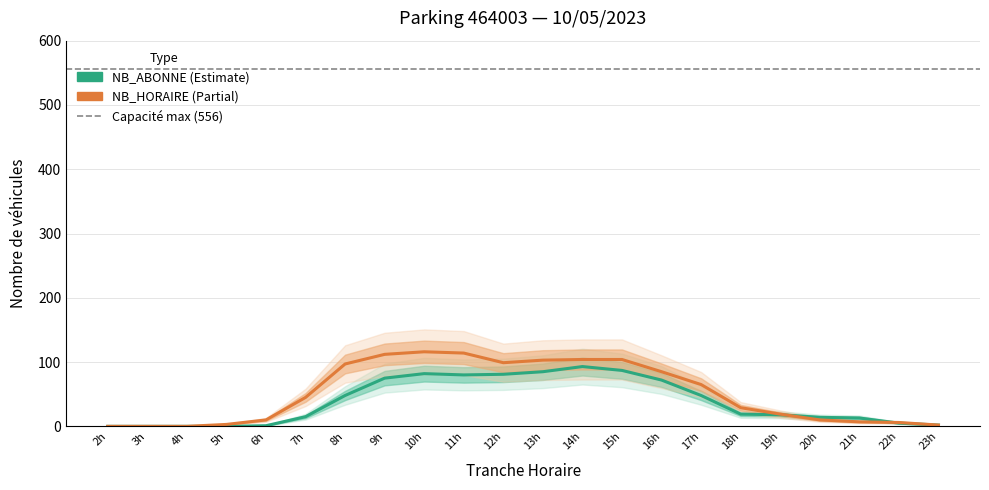

How many times do NB_ABONNE and NB_HORAIRE cross each other?

2